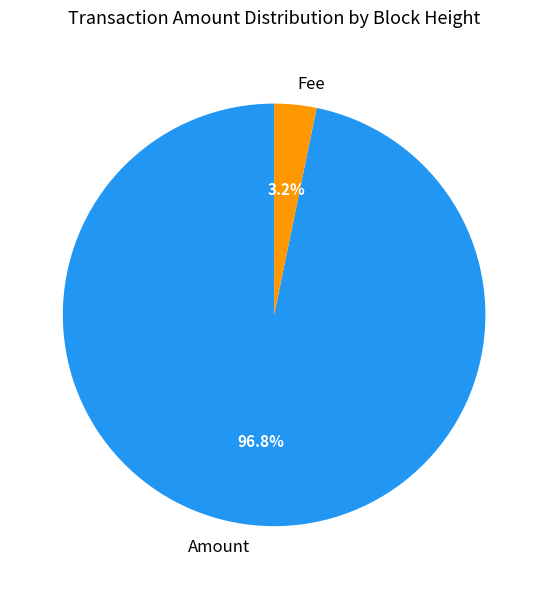

Is there any slice that represents more than half of the pie?

Yes